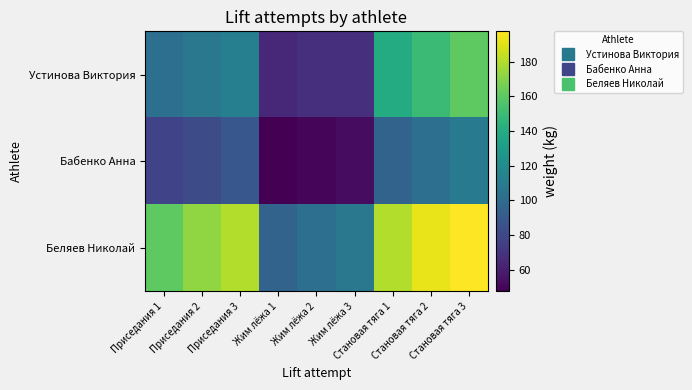

Rank the series by their average value, from lowest to highest.

Бабенко Анна, Устинова Виктория, Беляев Николай